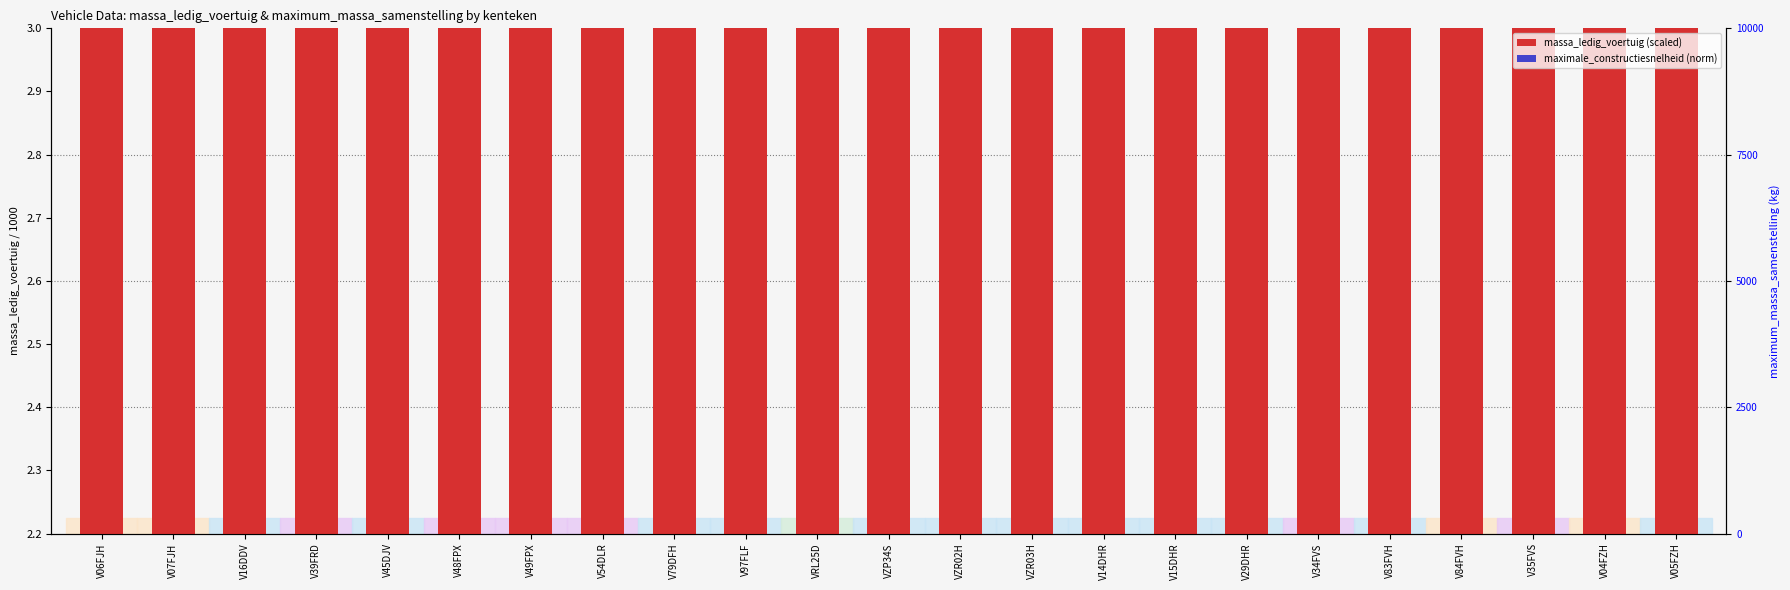

Reading right to left, list all the values displayed in this chart.

massa_ledig_voertuig (x1000 kg): 2.5	2.5	2.5	2.5	2.5	2.5	2.5	2.5	2.5	2.5	2.5	2.5	2.5	2.5	2.5	2.5	2.5	2.5	2.5	2.5	2.5	2.5	2.5
maximale_constructiesnelheid (norm): 0.0	0.0	0.0	0.0	0.0	0.0	0.0	0.0	0.0	0.0	0.0	0.0	0.0	0.0	0.0	0.0	0.0	0.0	0.0	0.0	0.0	0.0	0.0